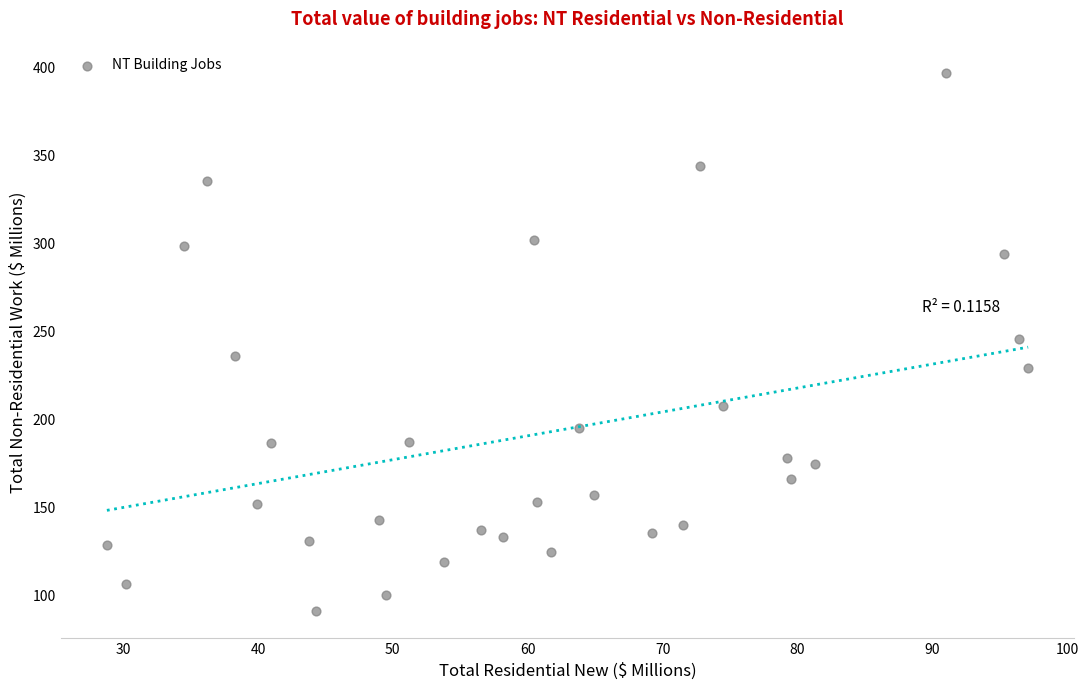

What is the range of Y values (max minus min)?

306.1